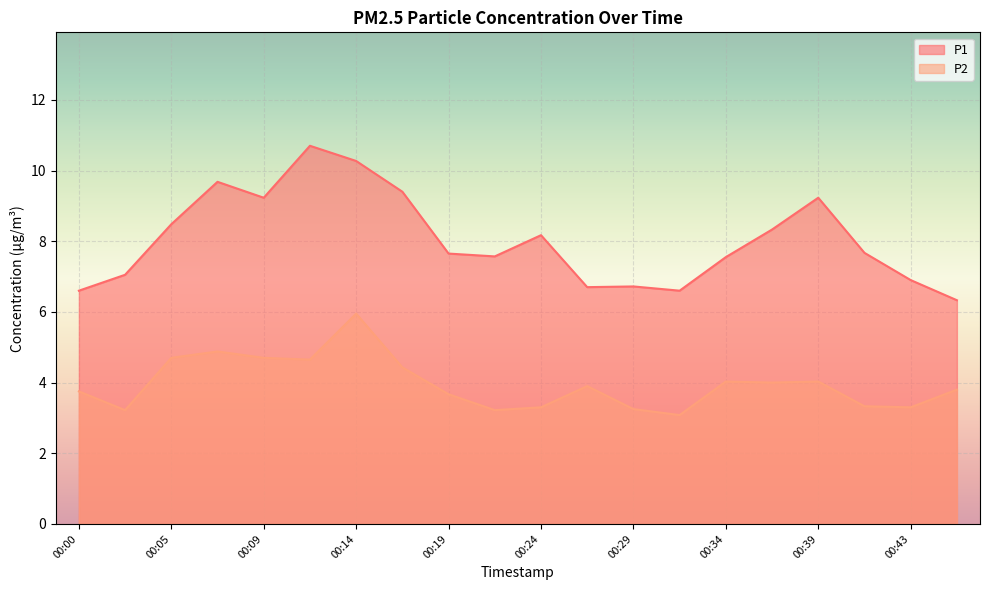

How many data points does each series have?

20